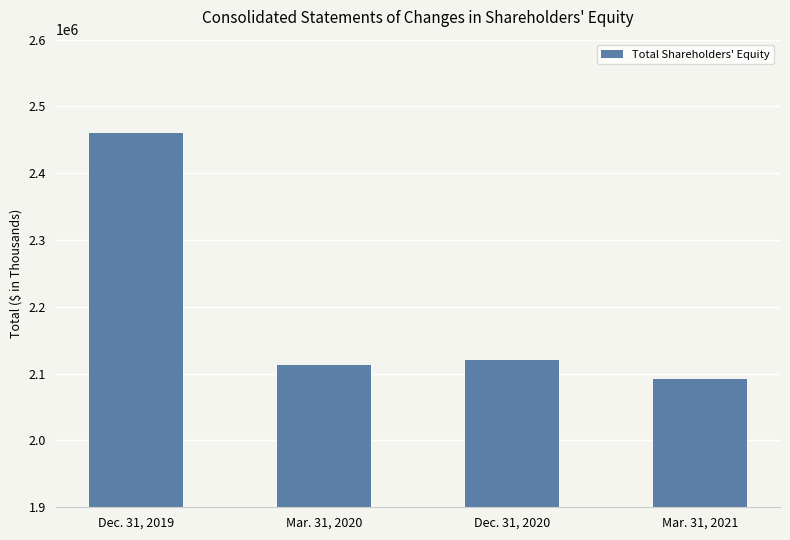

What is the difference between the values at Mar. 31, 2021 and Mar. 31, 2020?

21007